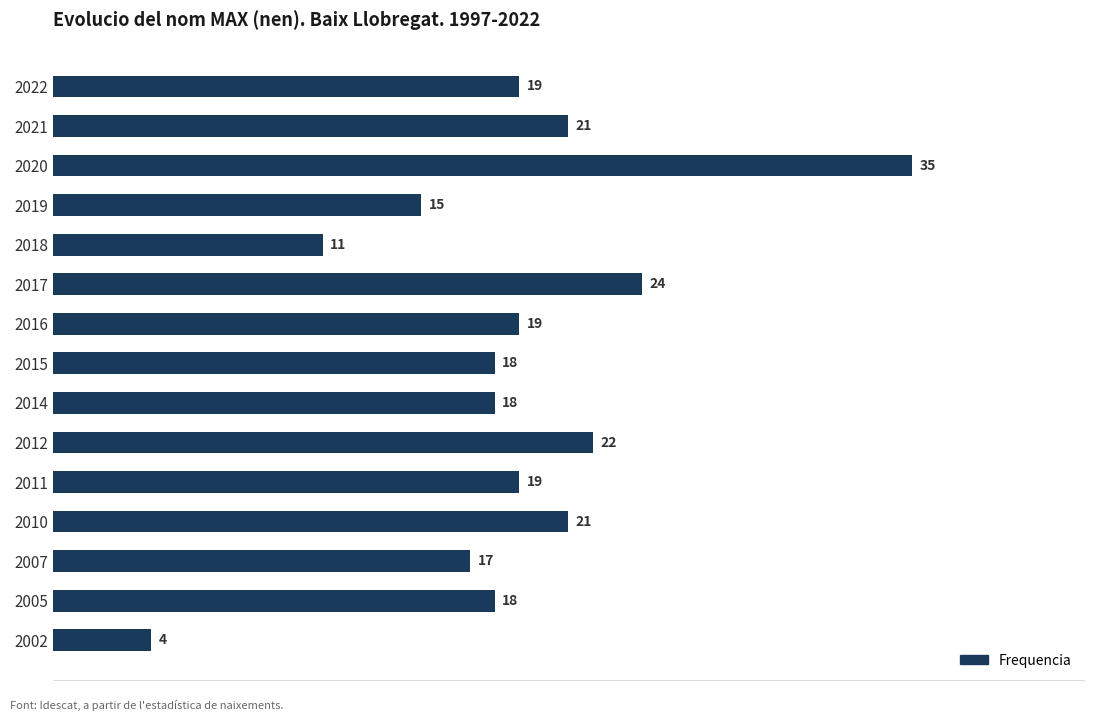

What is the greatest value displayed?

35